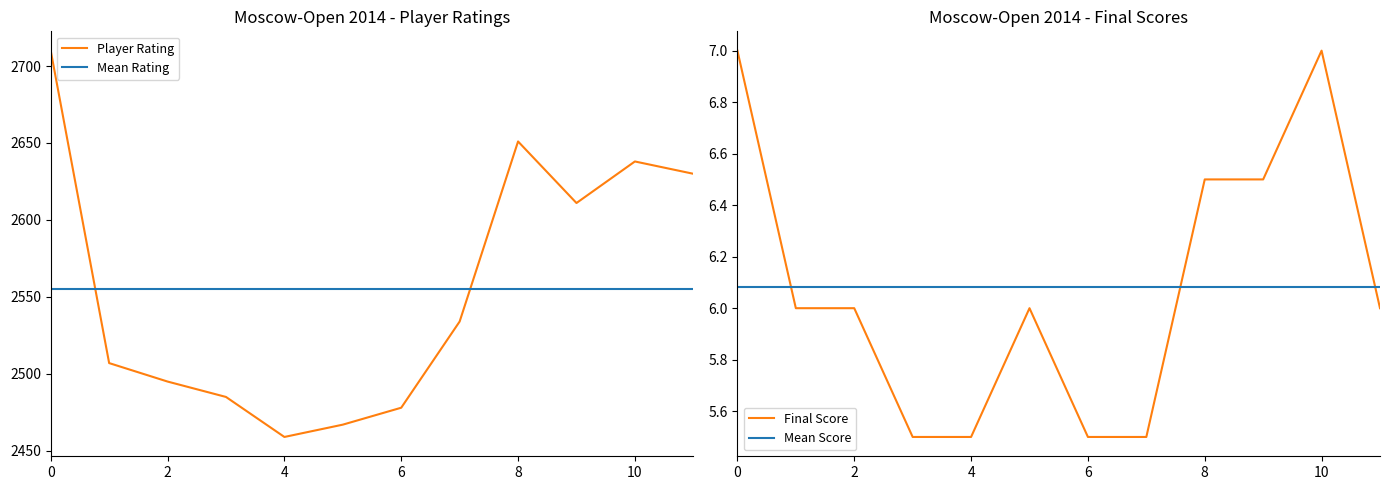

What is the average value of the Mean Rating series?

2555.4